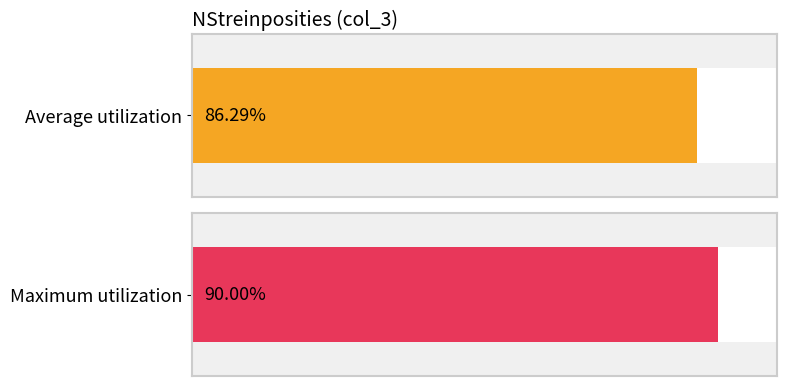

The chart shows a value of 518 at 06:00. True or false?

False